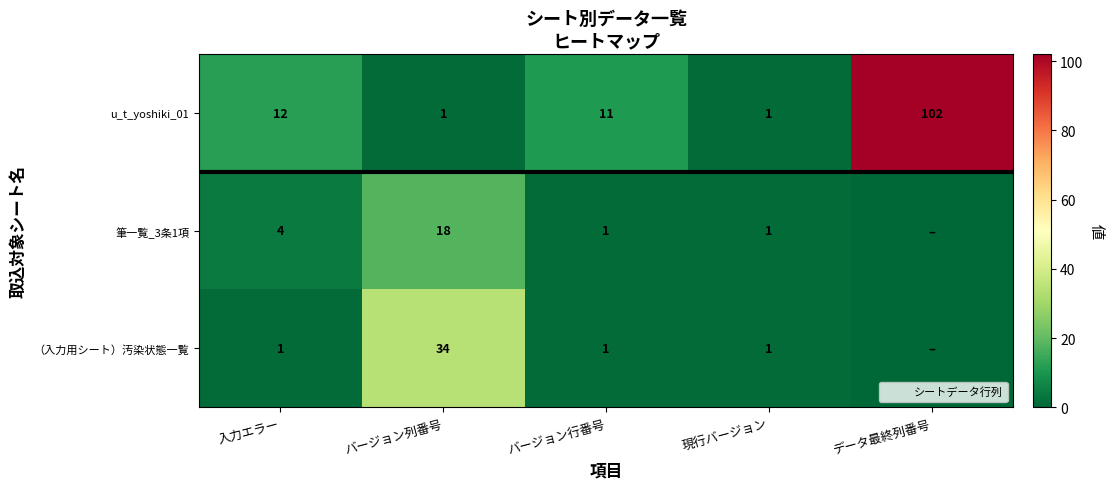

What is the difference between the u_t_yoshiki_01 values at バージョン行番号 and バージョン列番号?

10